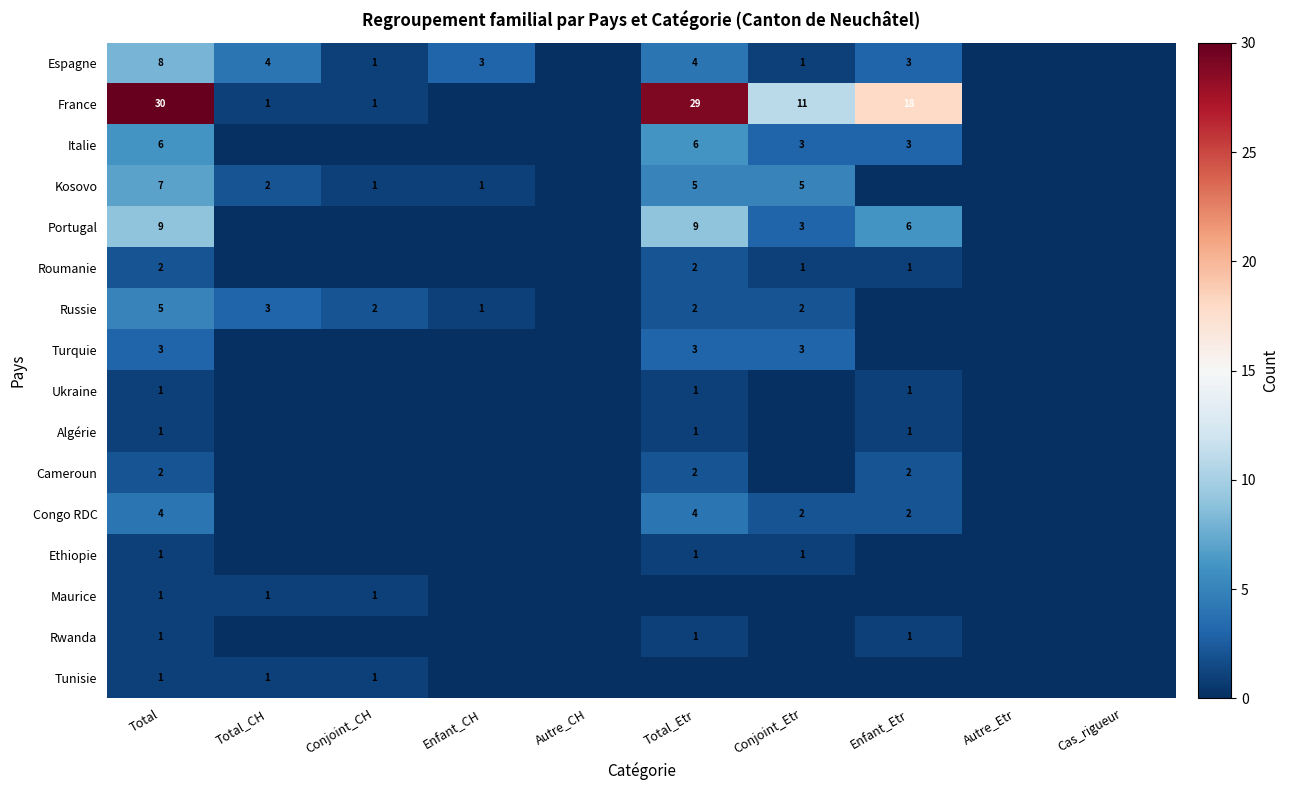

The value of Congo RDC at Conjoint_Etr is 2. True or false?

True